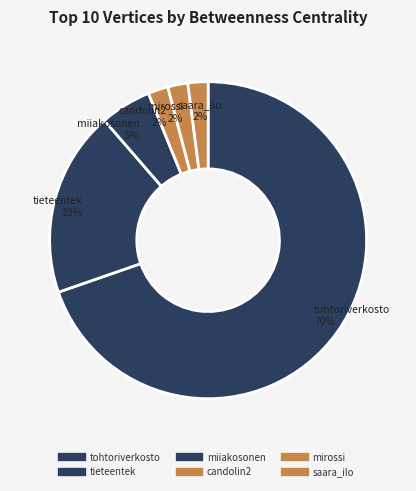

Count the number of slices in the pie.

6